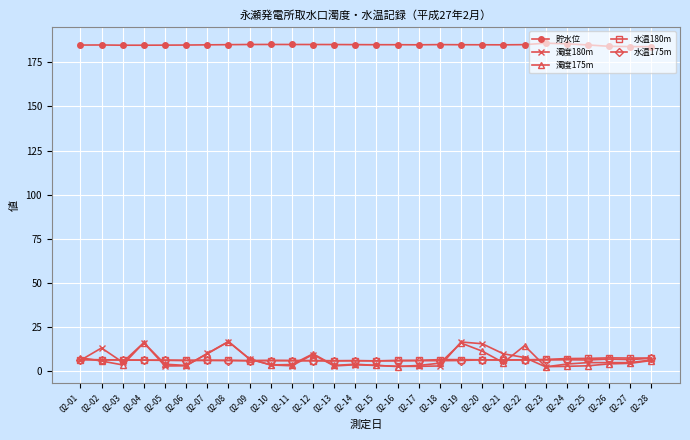

The value of 水温175m at 02-18 is 5.9. True or false?

True